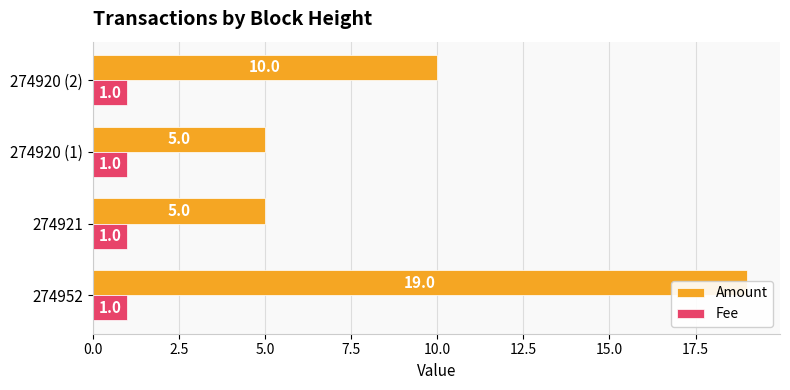

What is the value of the Amount bar at the 2nd from the left?

5.0